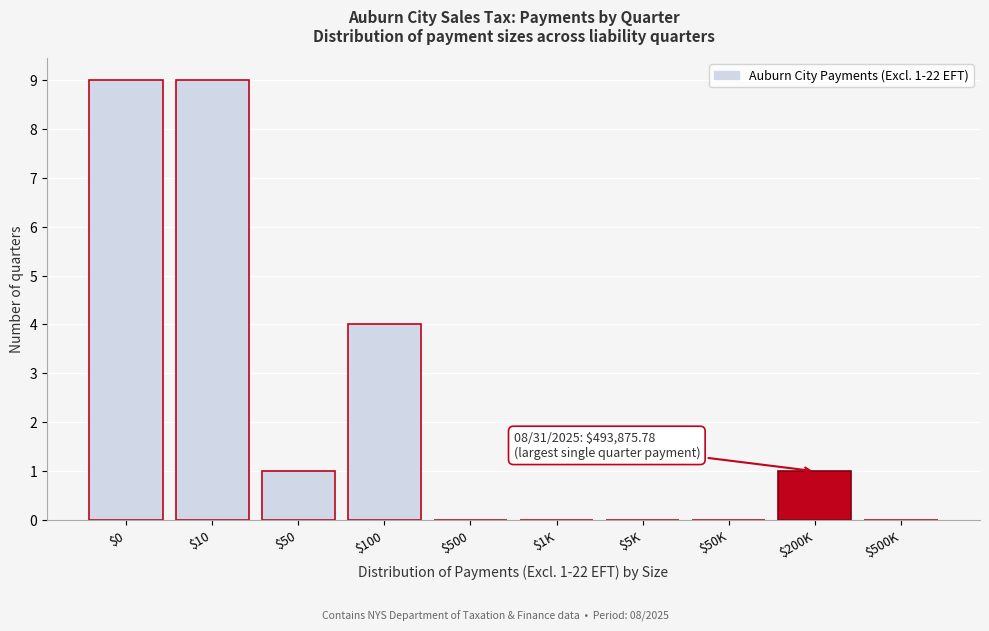

What is the sum of all values?

24